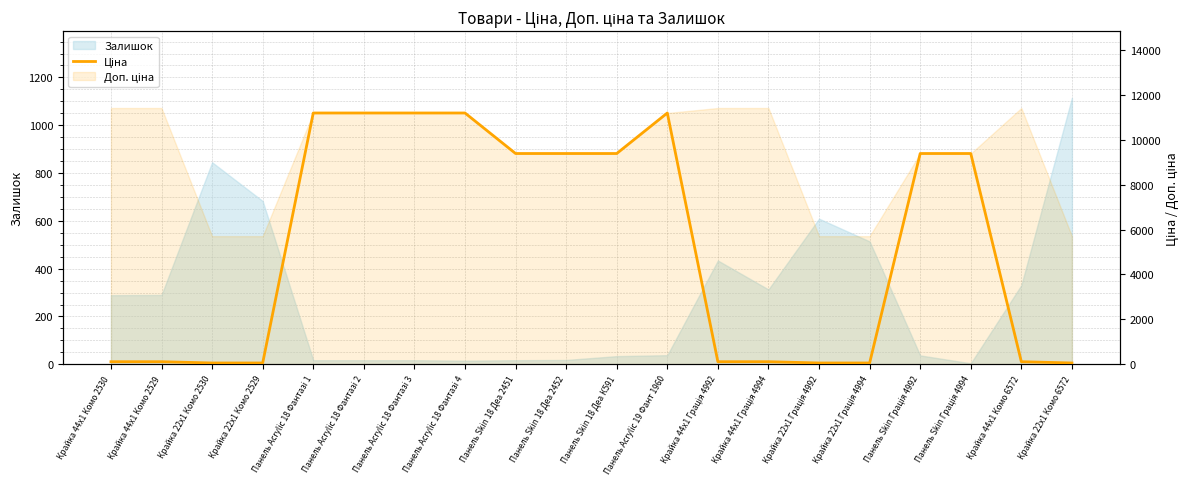

What position from the left is Панель Acrylic 18 Фантазі 4?

8